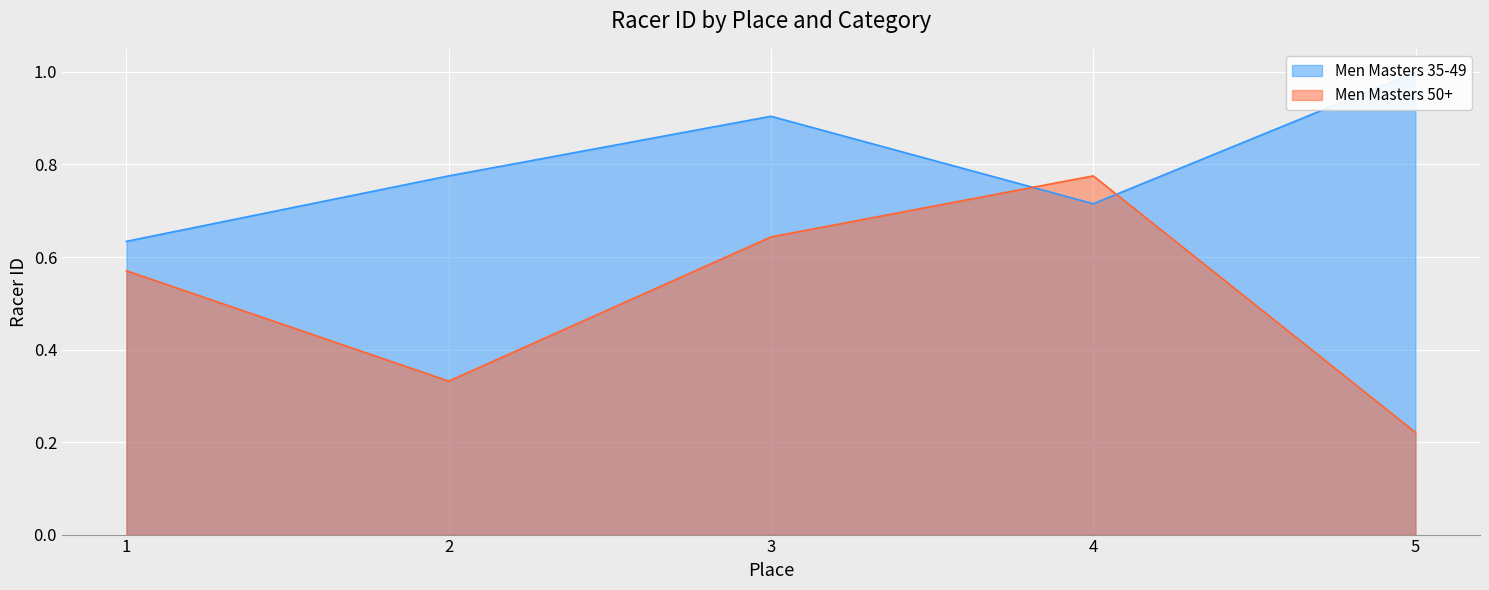

Is the value of Men Masters 35-49 at 3 greater than the value of Men Masters 50+ at 2?

Yes